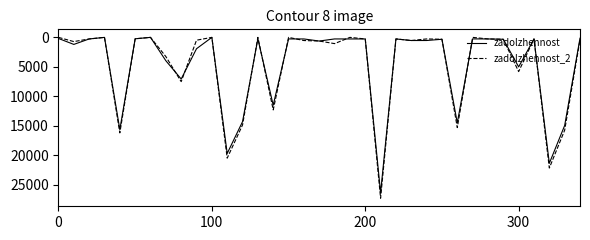

How many lines are shown in the chart?

2